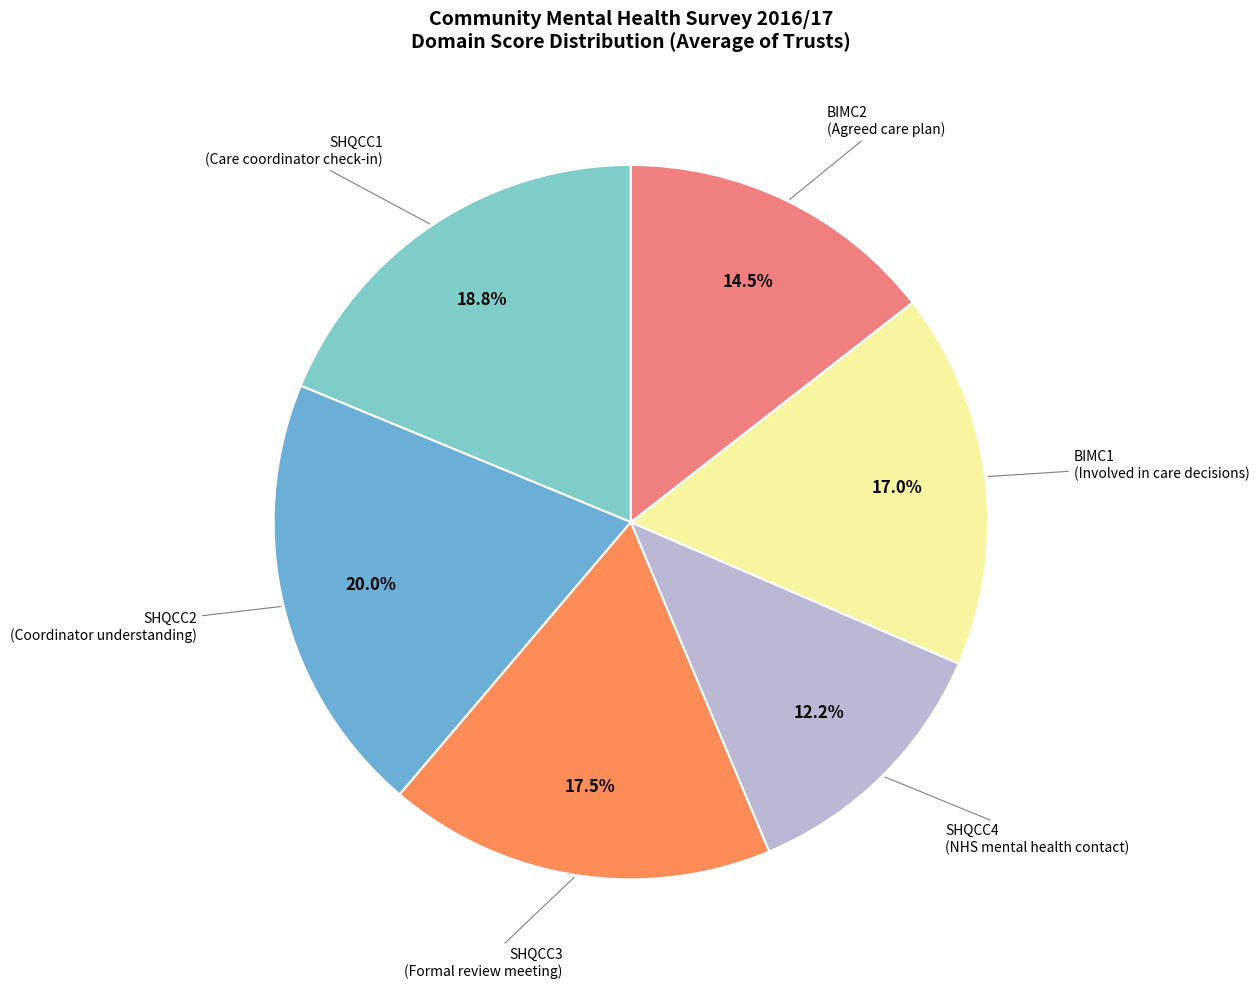

Rank the categories by value from highest to lowest.

SHQCC2, SHQCC1, SHQCC3, BIMC1, BIMC2, SHQCC4